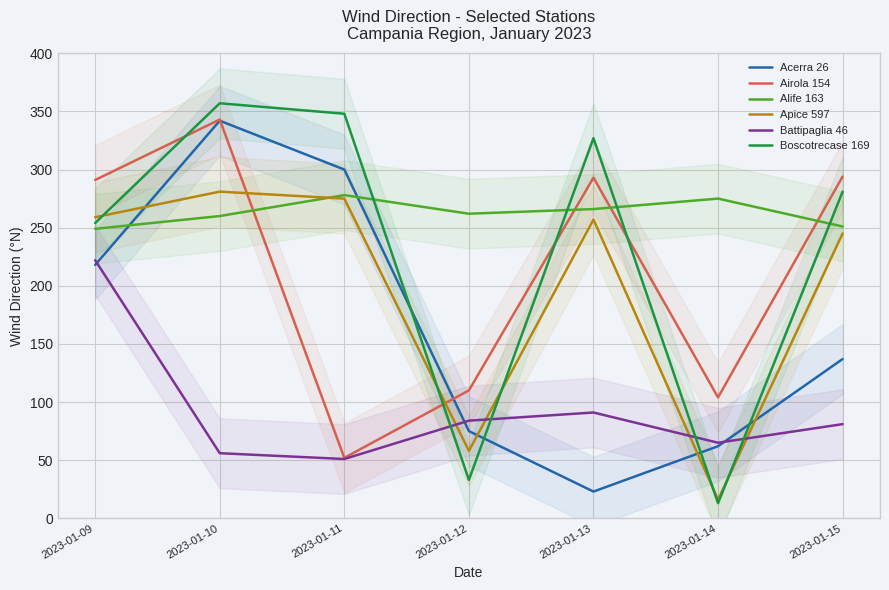

True or false: Battipaglia 46 and Airola 154 cross at least once.

False